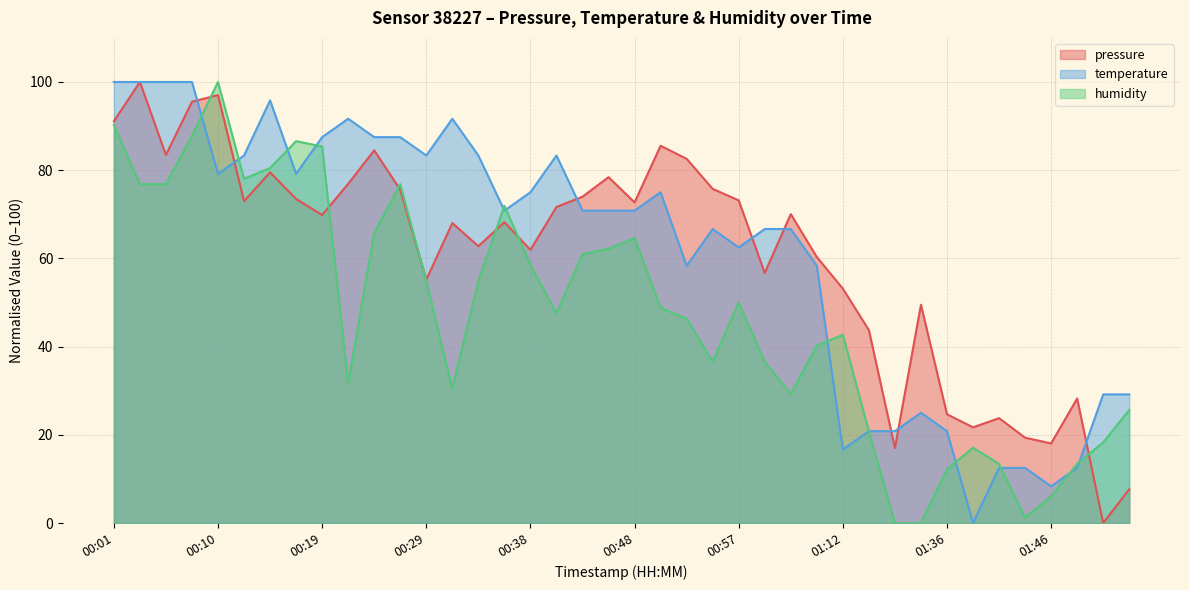

Reading left to right, extract all data points from this chart.

pressure: 00:01=91.1	00:03=100.0	00:05=83.5	00:08=95.5	00:10=97.0	00:12=73.0	00:15=79.5	00:17=73.5	00:19=69.8	00:22=76.9	00:24=84.5	00:26=75.6	00:29=55.2	00:31=68.0	00:33=62.8	00:36=68.2	00:38=61.9	00:41=71.7	00:43=74.0	00:45=78.4	00:48=72.7	00:50=85.5	00:52=82.6	00:55=75.8	00:57=73.2	01:00=56.7	01:02=70.0	01:04=60.3	01:12=53.1	01:20=43.7	01:29=17.0	01:32=49.5	01:36=24.7	01:39=21.7	01:41=23.8	01:44=19.4	01:46=18.1	01:48=28.2	01:51=0.0	01:53=7.7
temperature: 00:01=100.0	00:03=100.0	00:05=100.0	00:08=100.0	00:10=79.2	00:12=83.3	00:15=95.8	00:17=79.2	00:19=87.5	00:22=91.7	00:24=87.5	00:26=87.5	00:29=83.3	00:31=91.7	00:33=83.3	00:36=70.8	00:38=75.0	00:41=83.3	00:43=70.8	00:45=70.8	00:48=70.8	00:50=75.0	00:52=58.3	00:55=66.7	00:57=62.5	01:00=66.7	01:02=66.7	01:04=58.3	01:12=16.7	01:20=20.8	01:29=20.8	01:32=25.0	01:36=20.8	01:39=0.0	01:41=12.5	01:44=12.5	01:46=8.3	01:48=12.5	01:51=29.2	01:53=29.2
humidity: 00:01=90.2	00:03=76.8	00:05=76.8	00:08=87.8	00:10=100.0	00:12=78.0	00:15=80.5	00:17=86.6	00:19=85.4	00:22=31.7	00:24=65.9	00:26=76.8	00:29=54.9	00:31=30.5	00:33=54.9	00:36=72.0	00:38=58.5	00:41=47.6	00:43=61.0	00:45=62.2	00:48=64.6	00:50=48.8	00:52=46.3	00:55=36.6	00:57=50.0	01:00=36.6	01:02=29.3	01:04=40.2	01:12=42.7	01:20=20.7	01:29=0.0	01:32=0.0	01:36=12.2	01:39=17.1	01:41=13.4	01:44=1.2	01:46=6.1	01:48=13.4	01:51=18.3	01:53=25.6